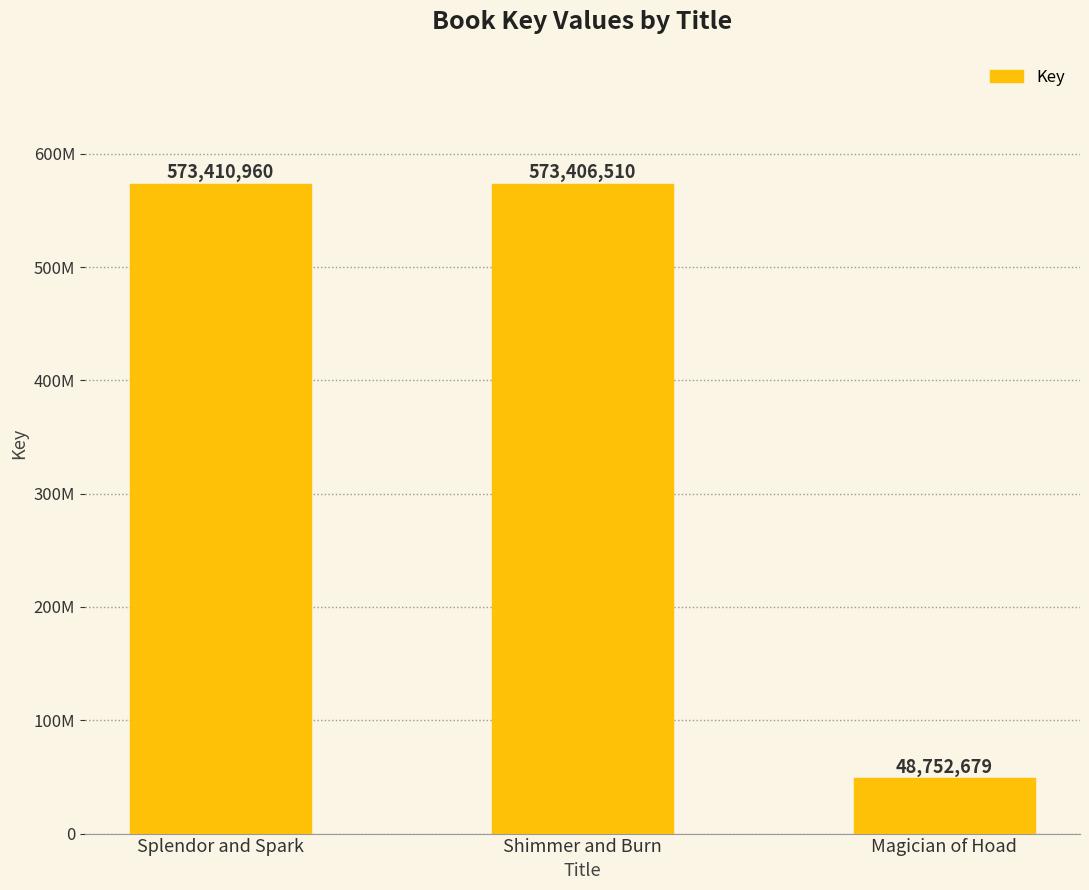

List the labels in order of value, largest first.

Splendor and Spark, Shimmer and Burn, Magician of Hoad